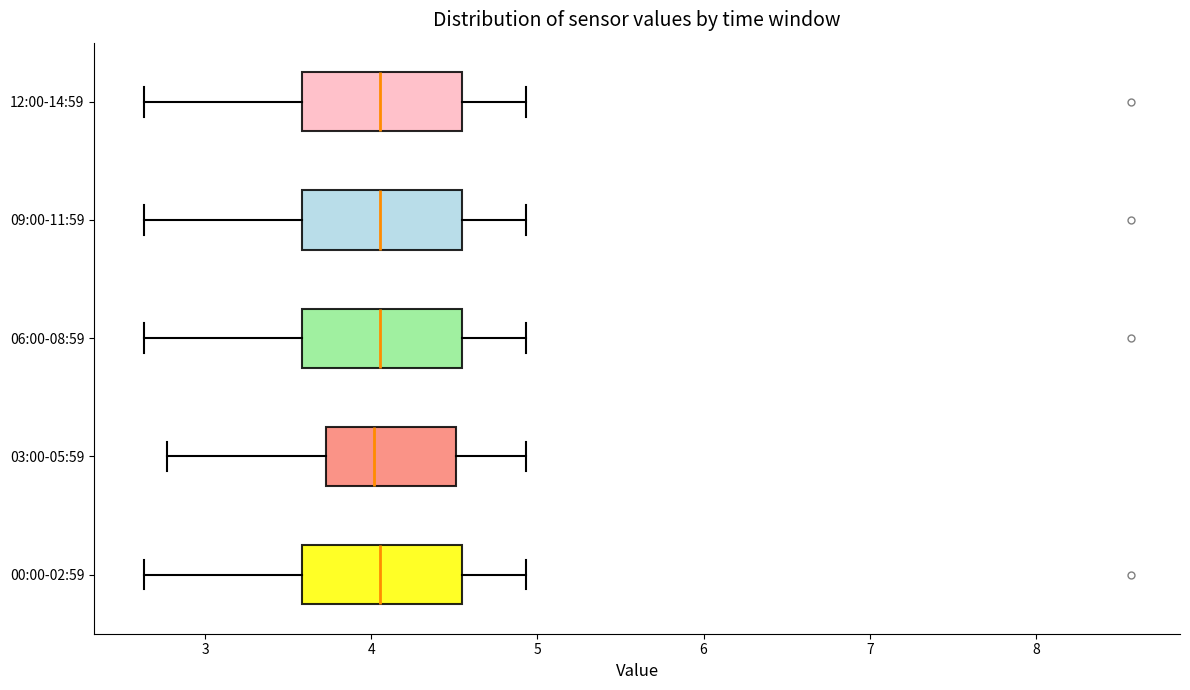

Reading bottom to top, read every box against the x-axis: the position of its median line, the range the box covers, and the ends of its whiskers. The values are not printed on the chart, so give them approximately, as read against the axis.

00:00-02:59: median 4.1, box 3.6 to 4.5, whiskers 2.6 to 4.9
03:00-05:59: median 4.0, box 3.7 to 4.5, whiskers 2.8 to 4.9
06:00-08:59: median 4.1, box 3.6 to 4.5, whiskers 2.6 to 4.9
09:00-11:59: median 4.1, box 3.6 to 4.5, whiskers 2.6 to 4.9
12:00-14:59: median 4.1, box 3.6 to 4.5, whiskers 2.6 to 4.9